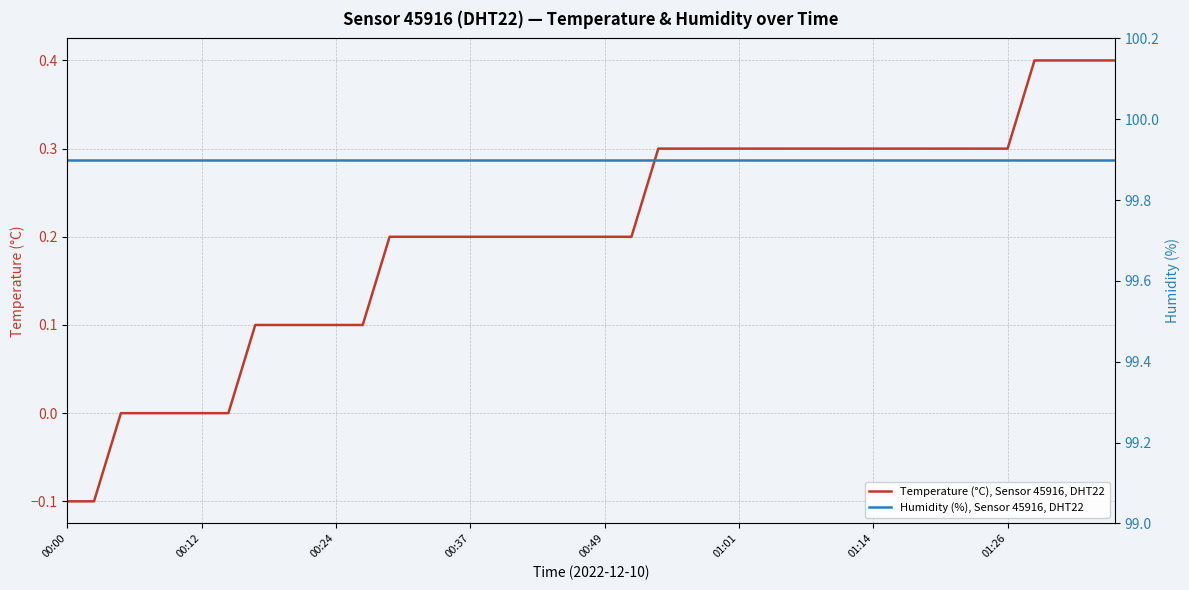

What is the maximum value for Temperature (°C), Sensor 45916, DHT22?

0.4